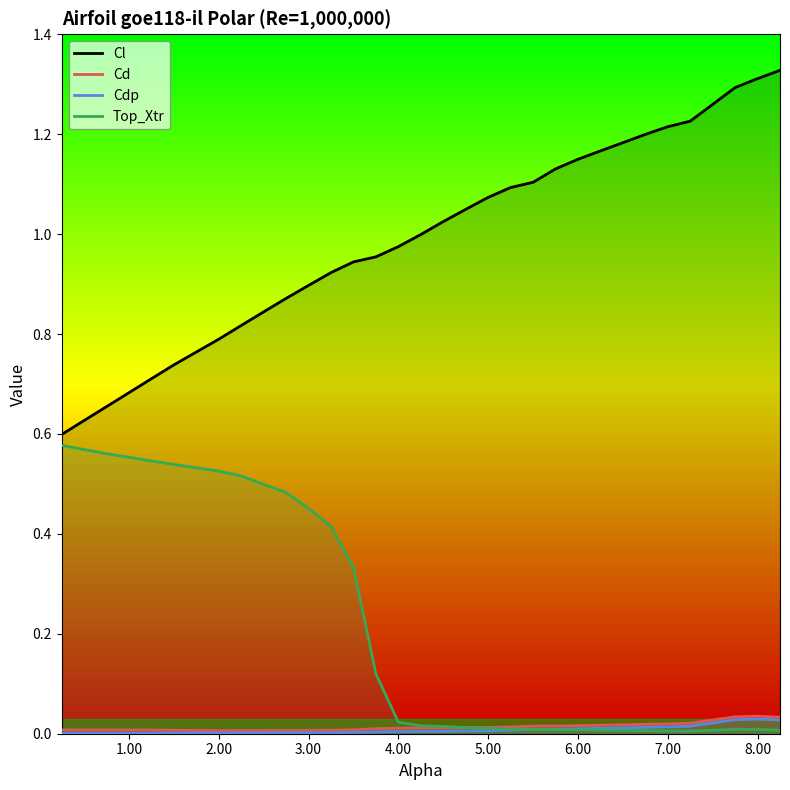

Which series has the largest total across all categories?

Cl